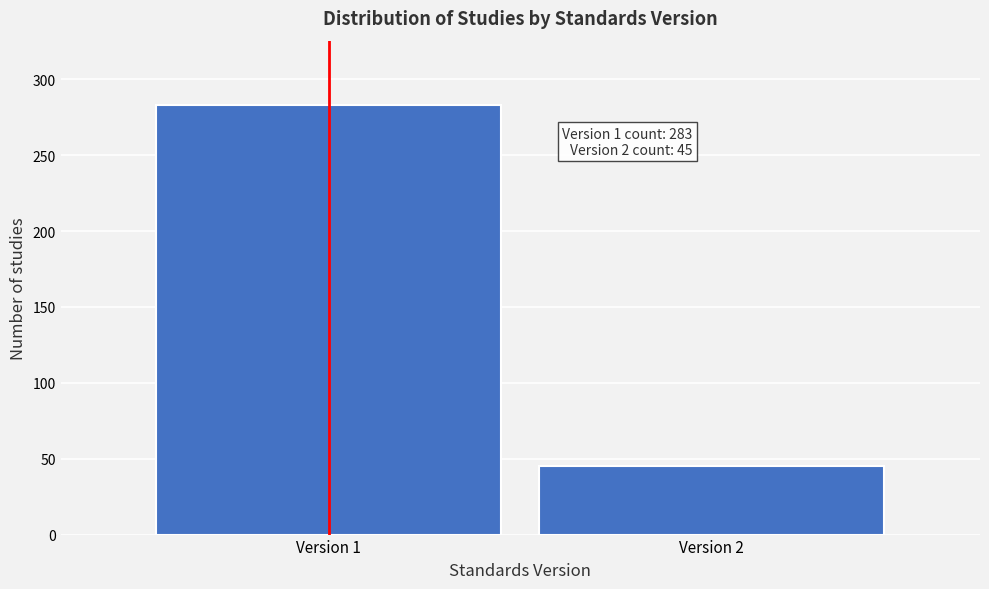

Reading right to left, what are all the values shown in this chart?

45	283